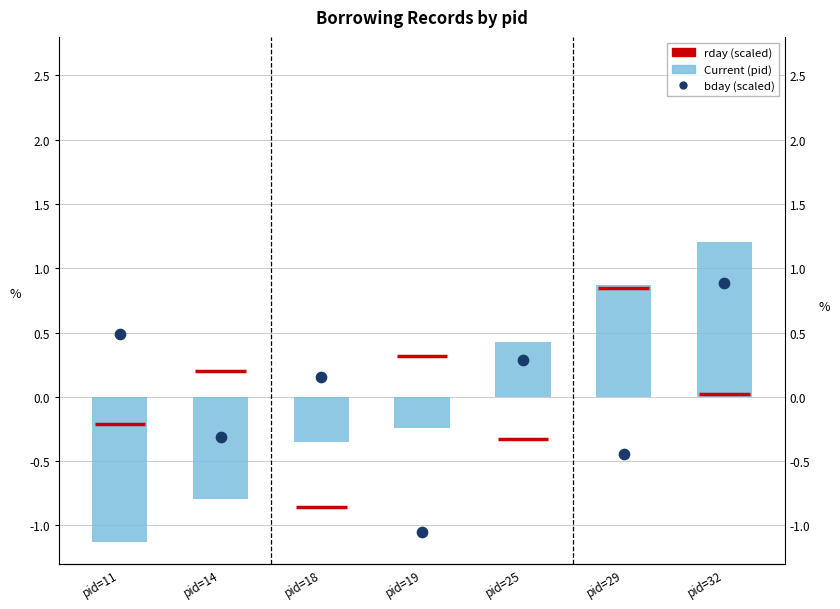

Which series has the largest total across all categories?

Current